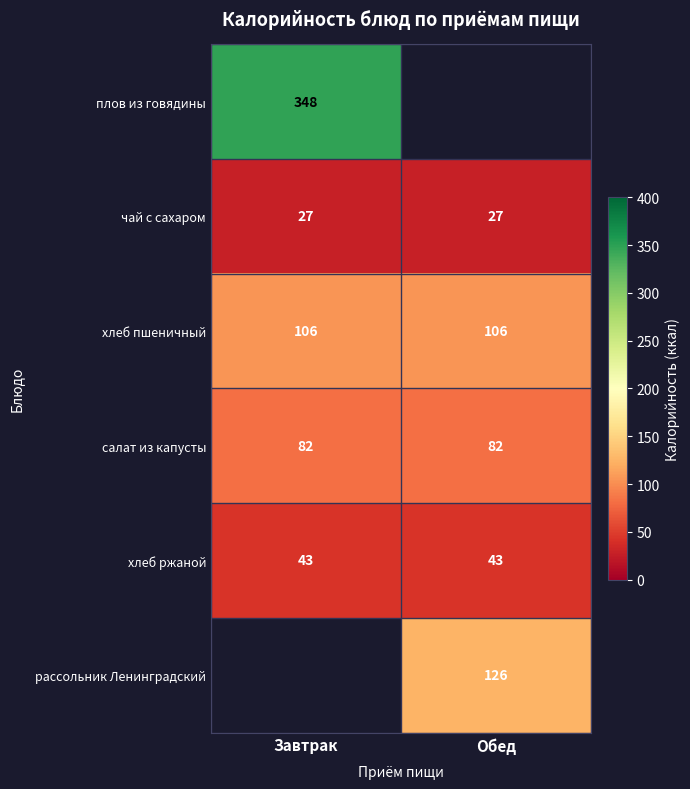

True or false: хлеб ржаной has a value of 43 at Завтрак.

True